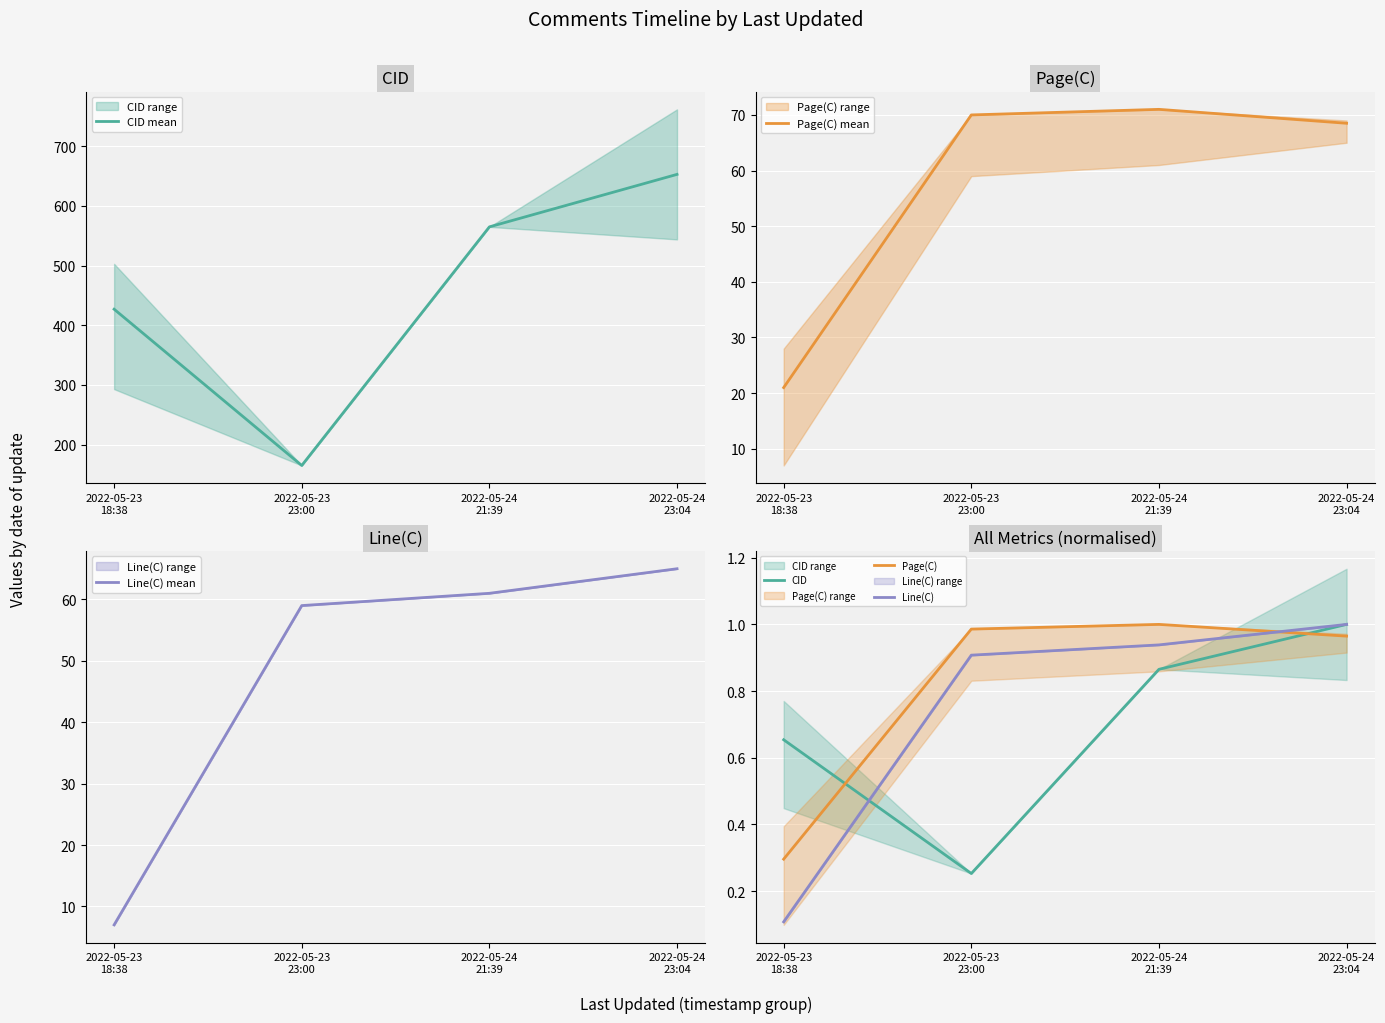

Is it true that Line(C) mean equals 59.0 at 2022-05-23
23:00?

True